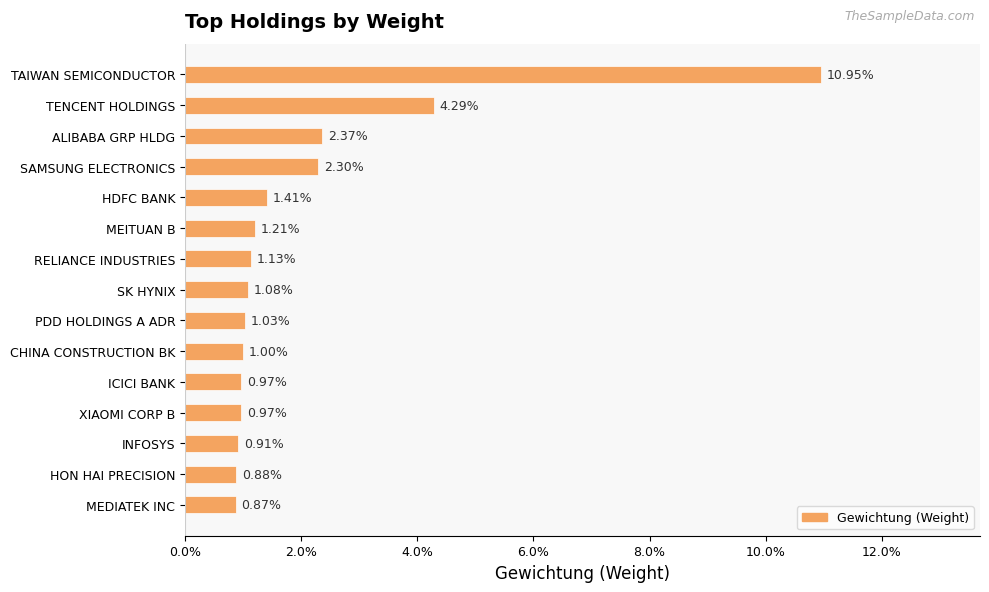

Does the chart contain any negative values?

No